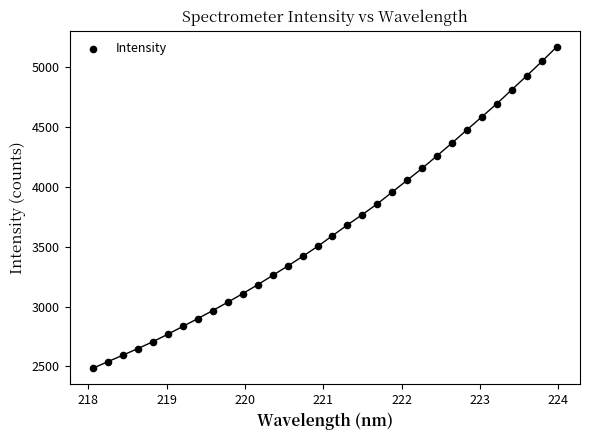

What is the range of X values (max minus min)?

5.9